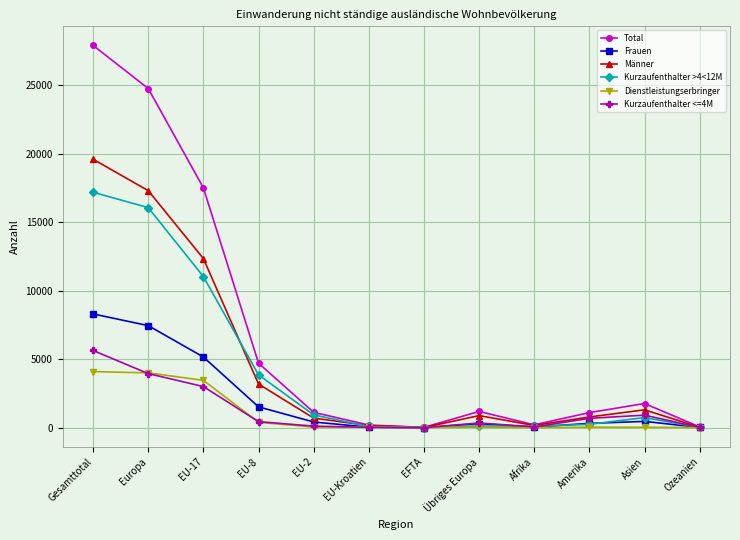

In Männer, how many points are lower than both neighbors (excluding endpoints)?

2